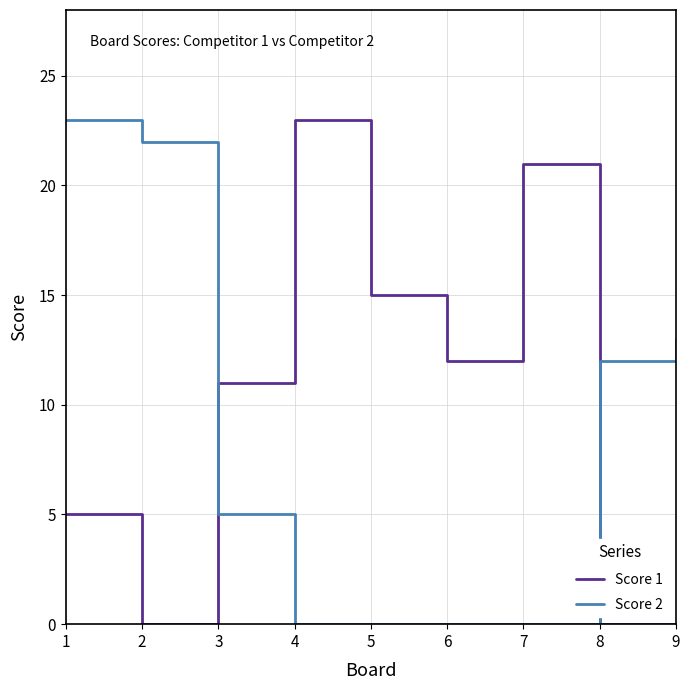

At which label does Score 1 reach its peak?

4